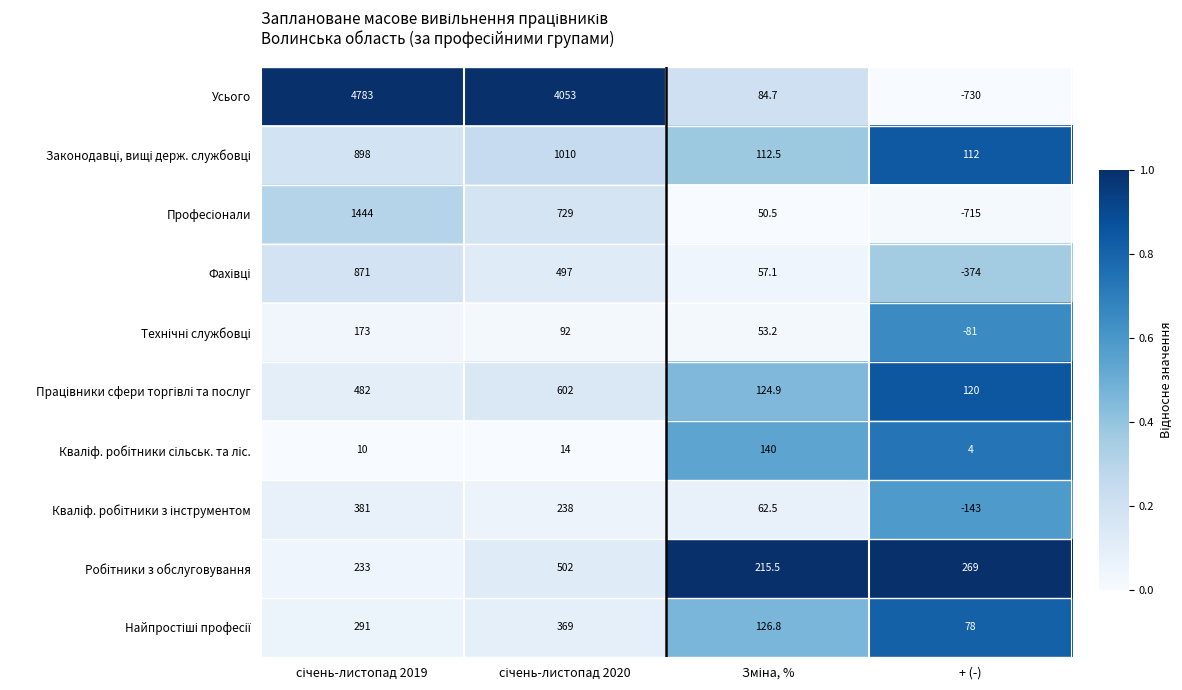

What is the total value across all series at + (-)?

-1460.0